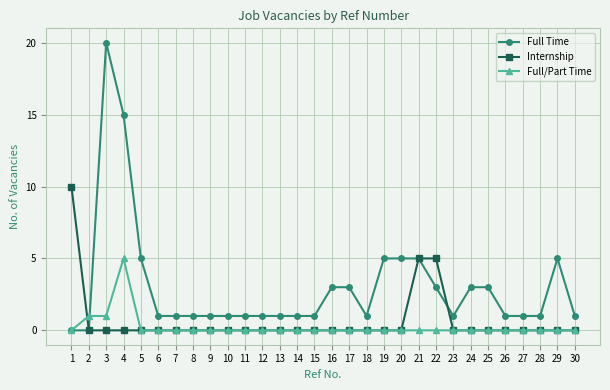

Is the value of Internship at 11 greater than the value of Full/Part Time at 4?

No